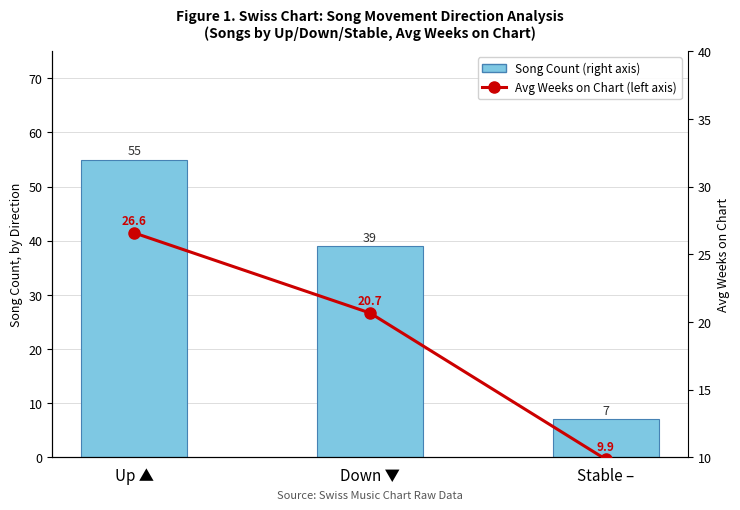

What value does the Song Count (right axis) series have at Stable –?

7.0